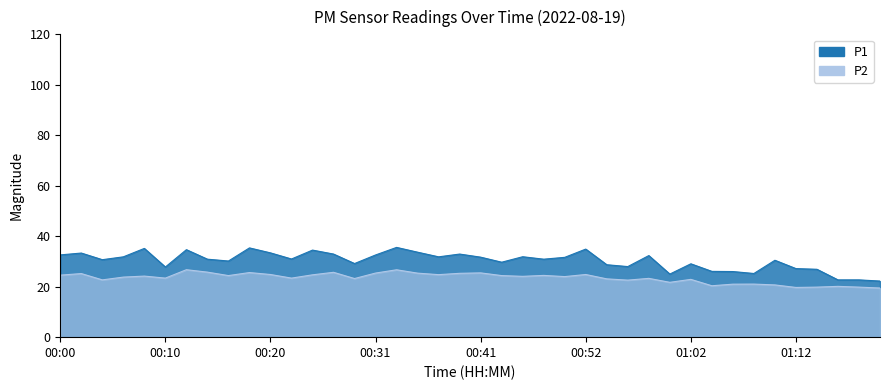

Which series has the largest total across all categories?

P1